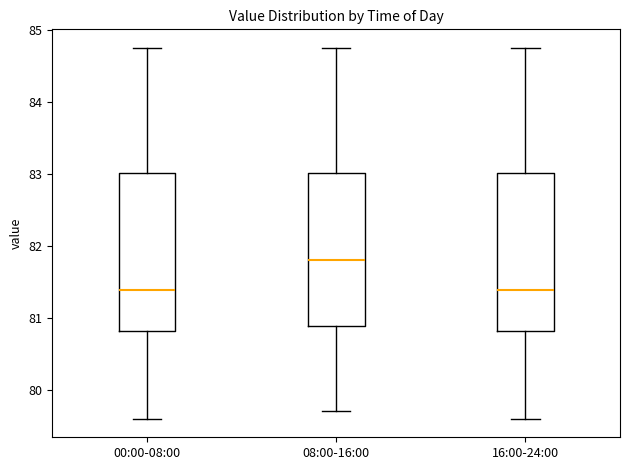

Reading left to right, transcribe this box plot: for each box, give where its median line is, the range the box spans, and where its two whiskers end, as read against the y-axis. The values are not printed on the chart, so give them approximately, as read against the axis.

00:00-08:00: median 81.4, box 80.8 to 83.0, whiskers 79.6 to 84.8
08:00-16:00: median 81.8, box 80.9 to 83.0, whiskers 79.7 to 84.8
16:00-24:00: median 81.4, box 80.8 to 83.0, whiskers 79.6 to 84.8